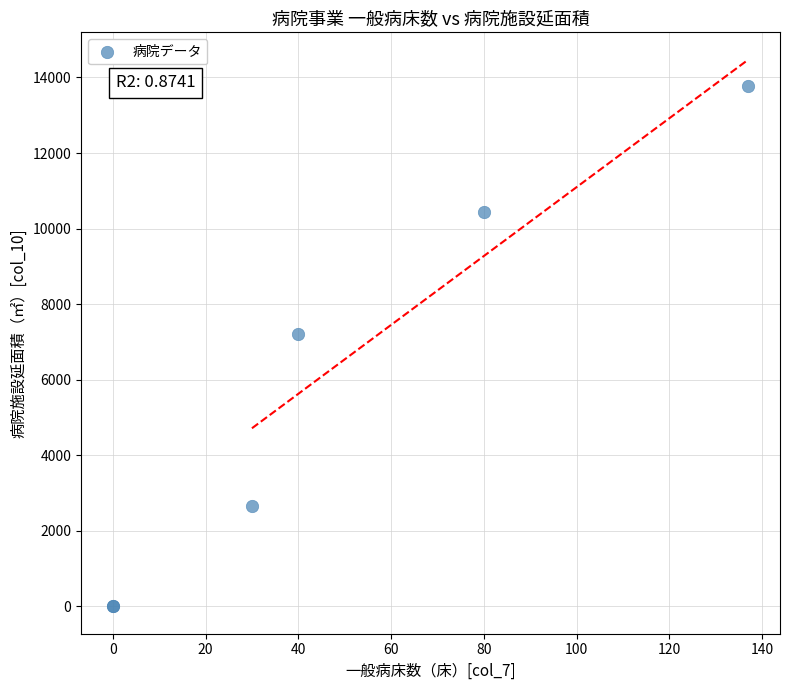

What Y value in the scatter plot is closest to 6891?

7202